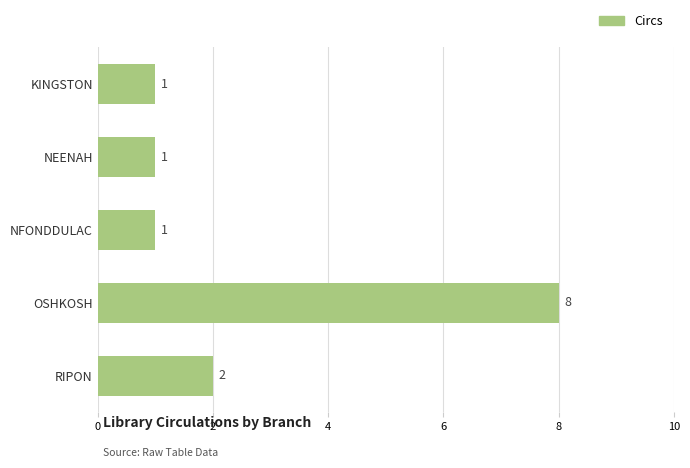

Between RIPON and KINGSTON, which is larger?

RIPON